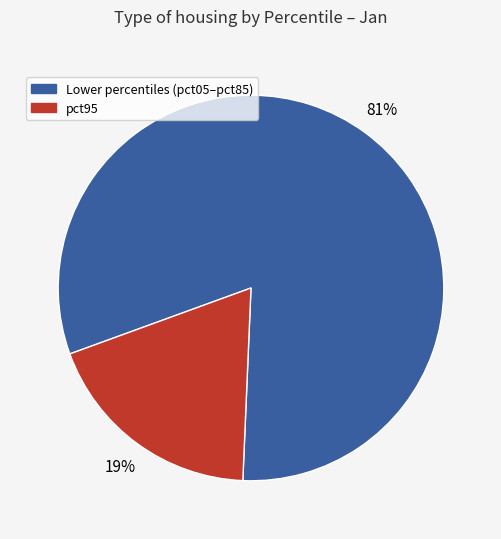

To the nearest percent, what is the difference between the largest and smallest slice percentages?

62%